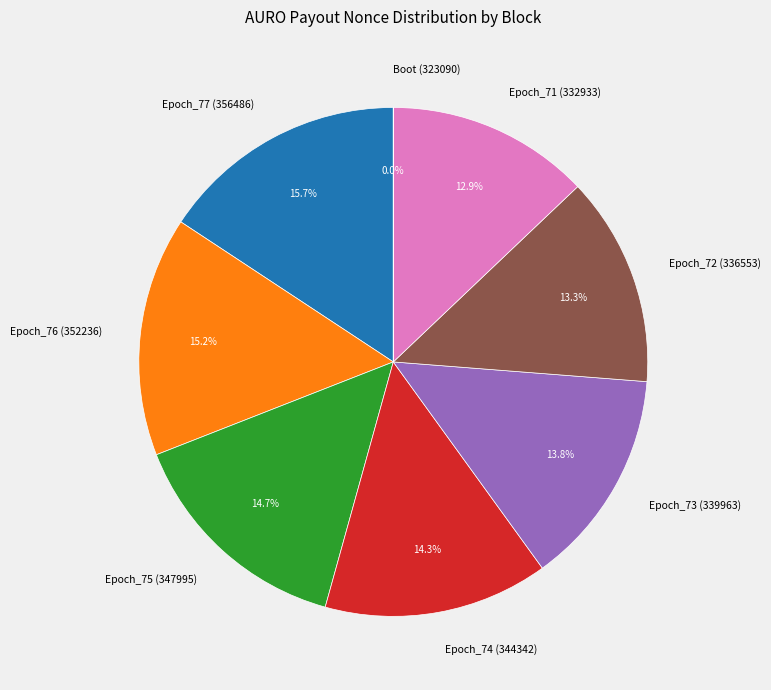

The Epoch_71 (332933) slice represents 13% of the pie. True or false?

True